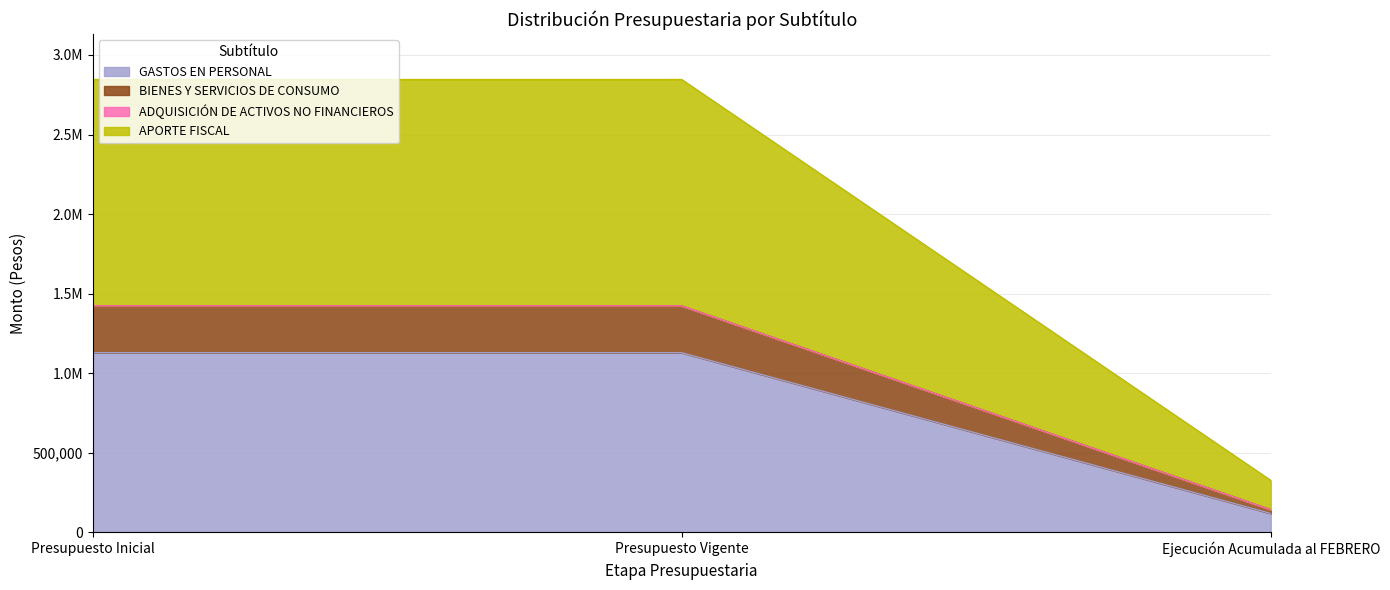

Which label corresponds to the largest value in the chart?

Presupuesto Inicial